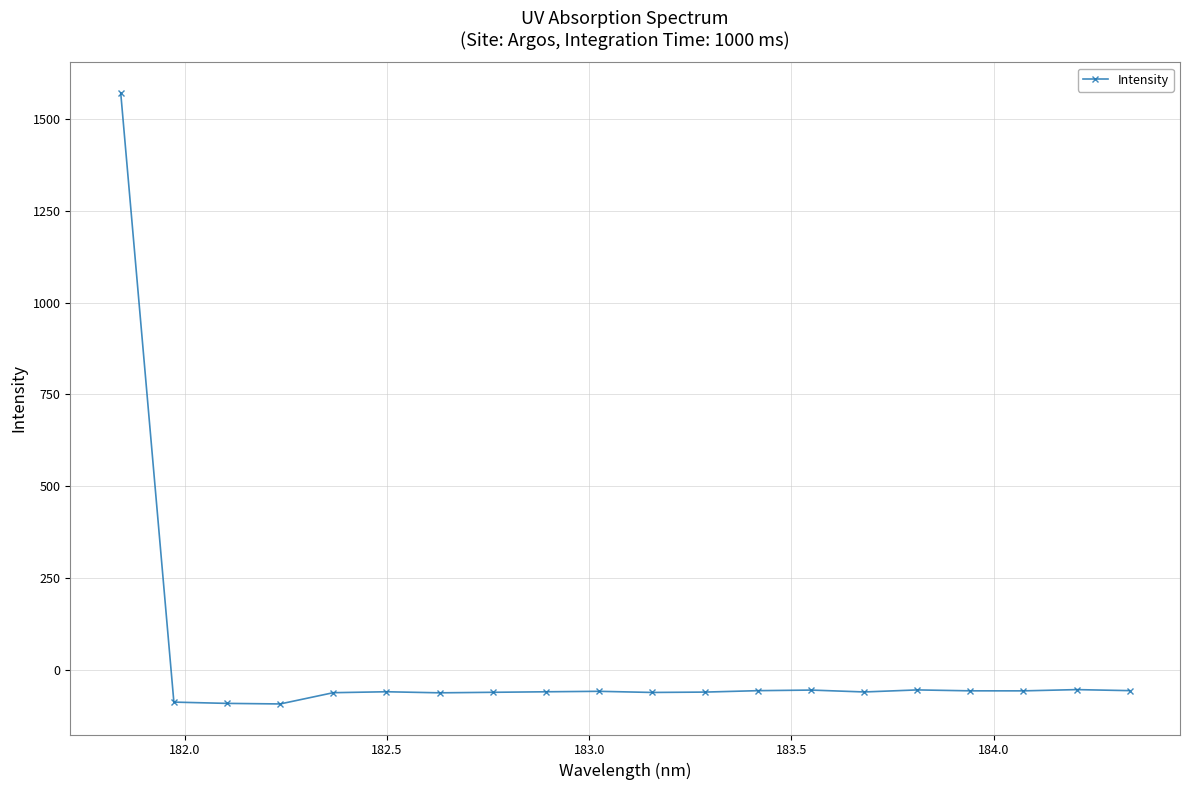

What is the minimum value shown in the chart?

-92.7